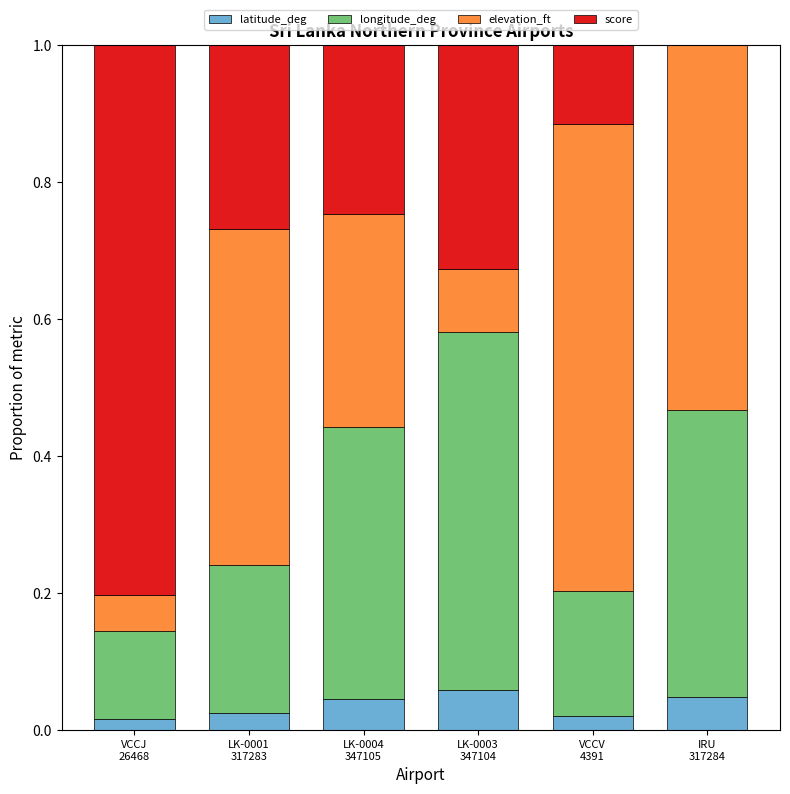

Are the bars grouped side by side (vs. stacked)?

No